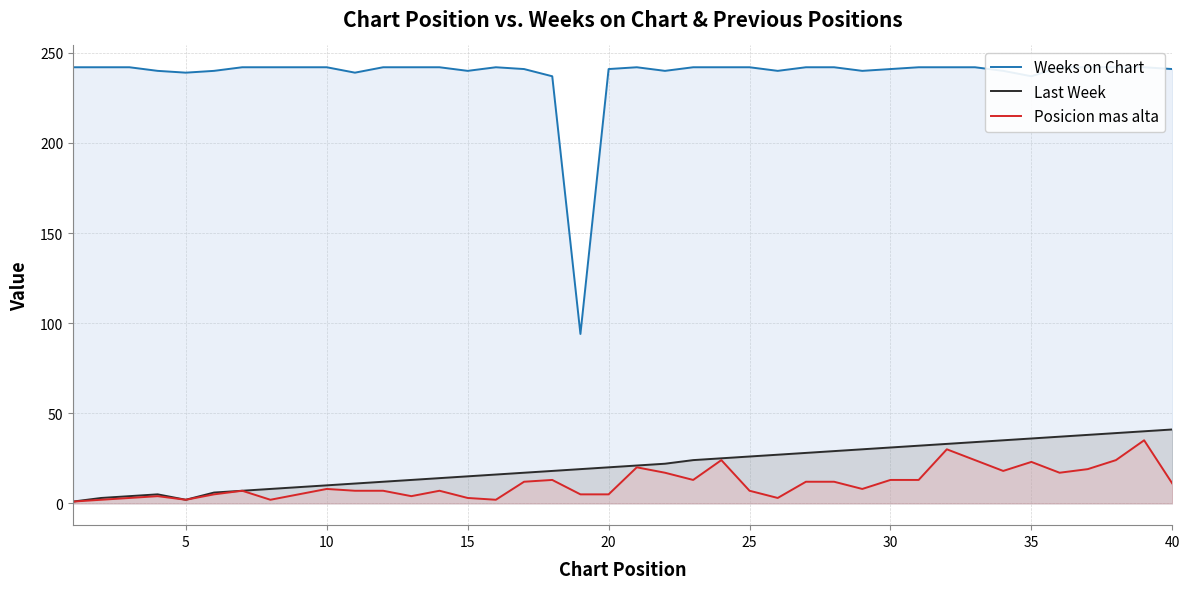

The Last Week series shows 45 at 25. True or false?

False